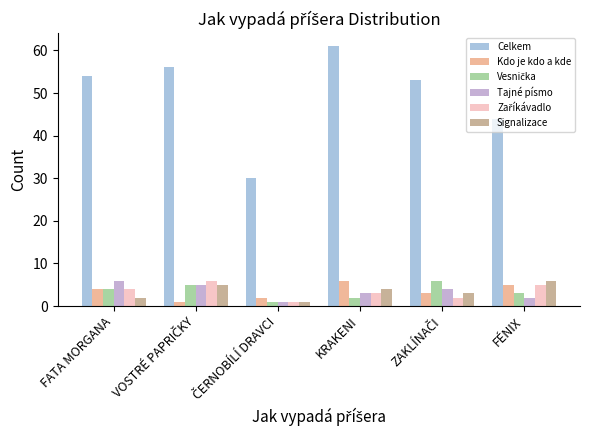

Does the chart contain stacked bars?

No